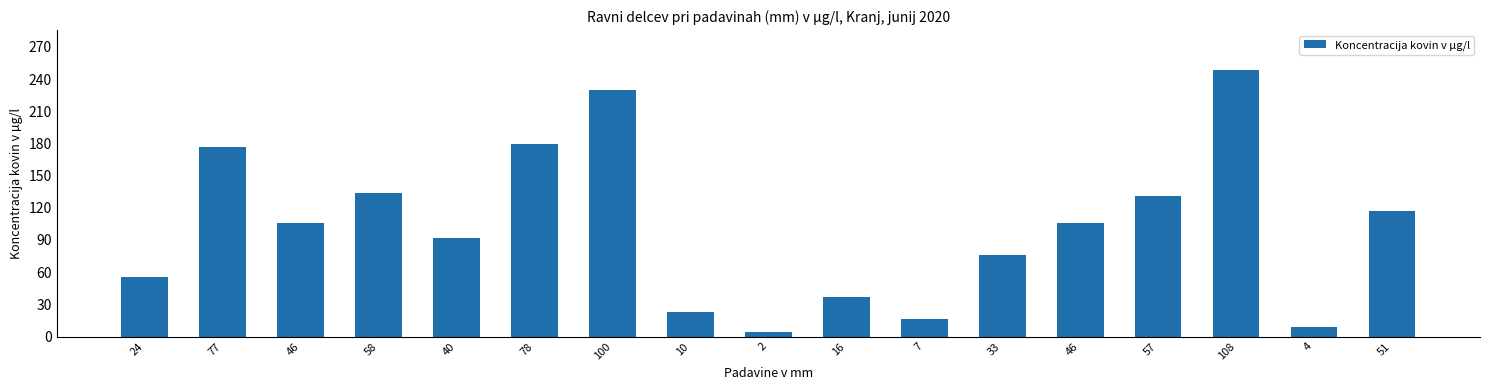

The chart shows a value of 394.1 at 100. True or false?

False